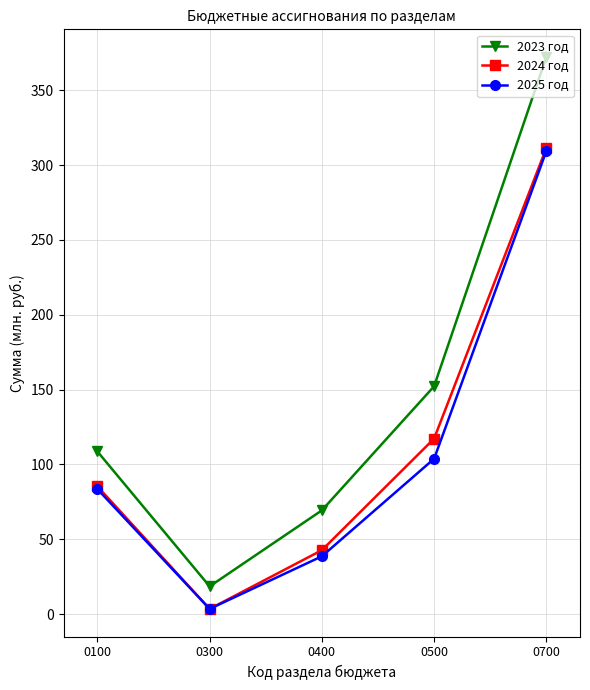

What is the total value across all series at 0500?

373.1